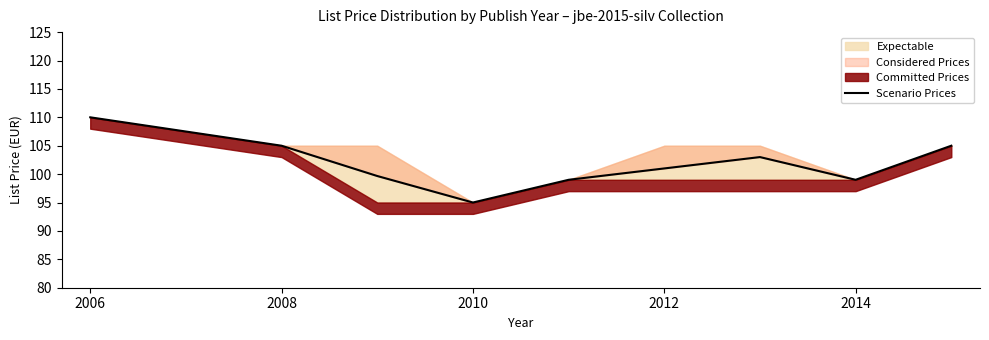

The Scenario Prices series shows 99.0 at 2014. True or false?

True